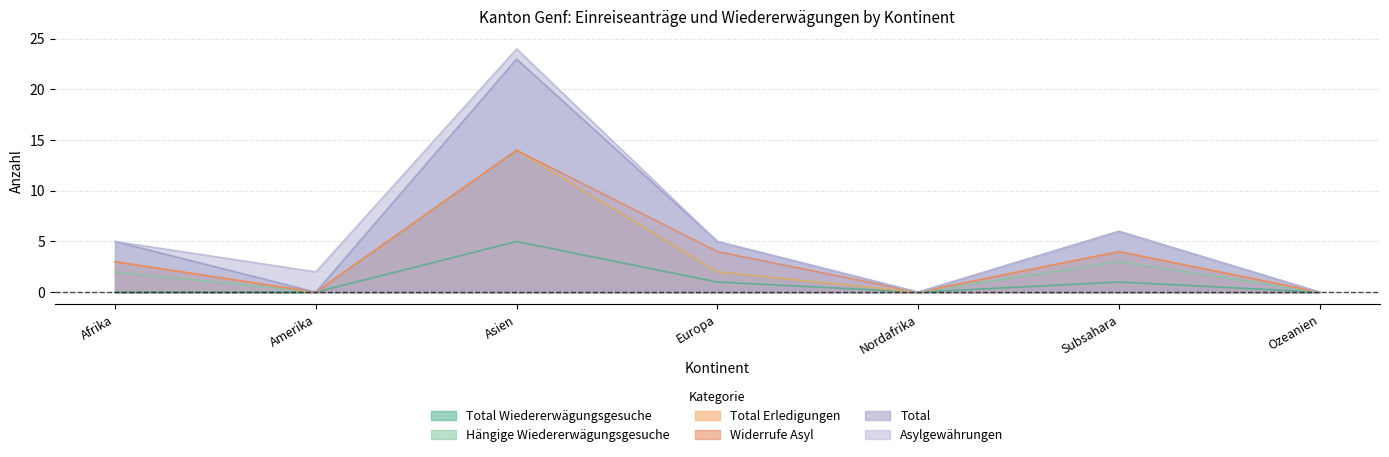

The Total series shows 3 at Europa. True or false?

False